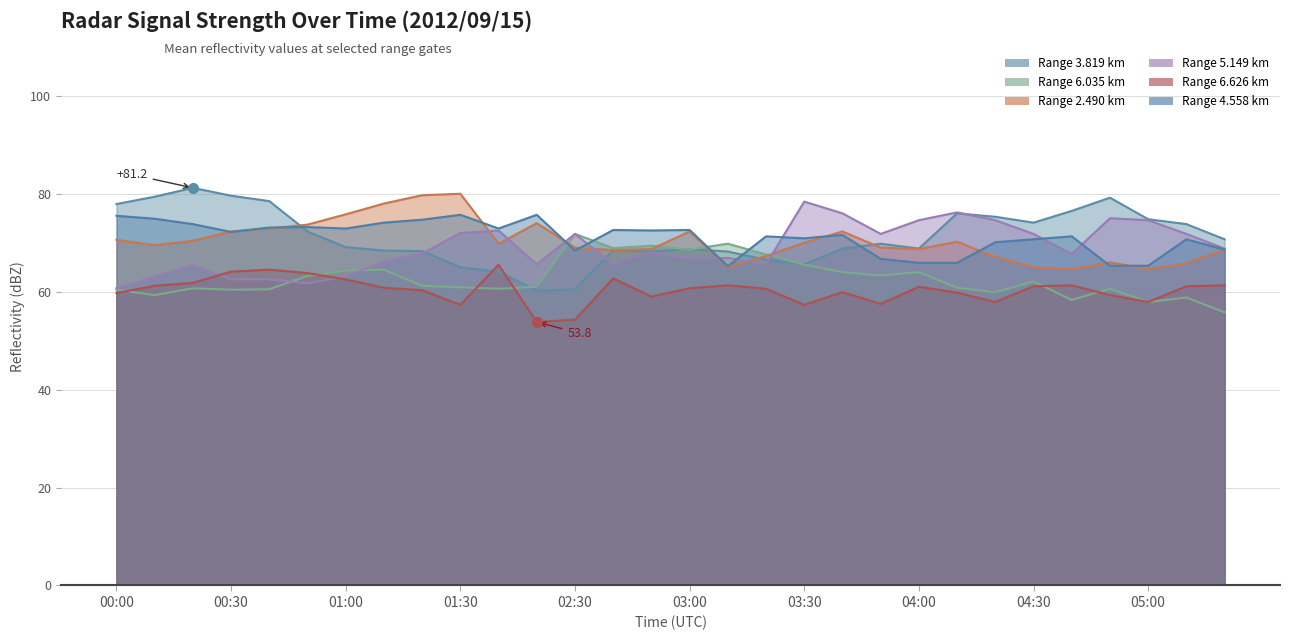

The value of 3.819 at 04:50 is 79.2. True or false?

True